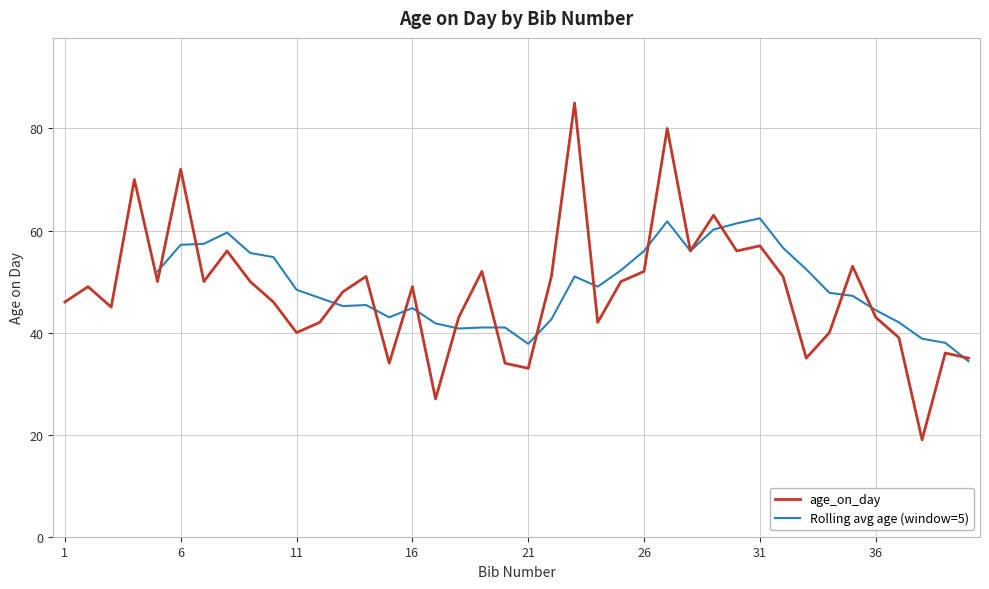

List the labels in order of value, largest first.

23, 27, 6, 4, 29, 31, 8, 28, 30, 35, 19, 26, 14, 22, 32, 5, 7, 9, 25, 2, 16, 13, 1, 10, 3, 18, 36, 12, 24, 11, 34, 37, 39, 33, 40, 15, 20, 21, 17, 38